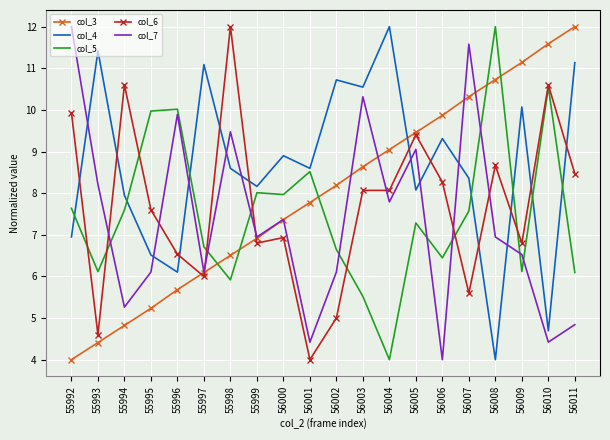

Reading right to left, list all the values displayed in this chart.

col_3: 12.0	11.6	11.1	10.7	10.3	9.9	9.5	9.0	8.6	8.2	7.8	7.4	6.9	6.5	6.1	5.7	5.2	4.8	4.4	4.0
col_4: 11.1	4.7	10.1	4.0	8.4	9.3	8.1	12.0	10.5	10.7	8.6	8.9	8.2	8.6	11.1	6.1	6.5	7.9	11.4	6.9
col_5: 6.1	10.5	6.1	12.0	7.6	6.4	7.3	4.0	5.5	6.6	8.5	8.0	8.0	5.9	6.7	10.0	10.0	7.6	6.1	7.6
col_6: 8.5	10.6	6.8	8.7	5.6	8.3	9.4	8.1	8.1	5.0	4.0	6.9	6.8	12.0	6.0	6.5	7.6	10.6	4.6	9.9
col_7: 4.8	4.4	6.5	6.9	11.6	4.0	9.1	7.8	10.3	6.1	4.4	7.4	6.9	9.5	6.1	9.9	6.1	5.3	8.2	12.0